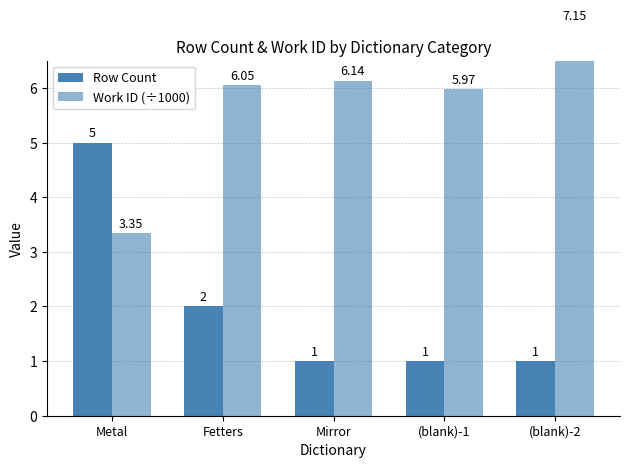

Rank the categories by Row Count value from highest to lowest.

Metal, Fetters, Mirror, (blank)-1, (blank)-2